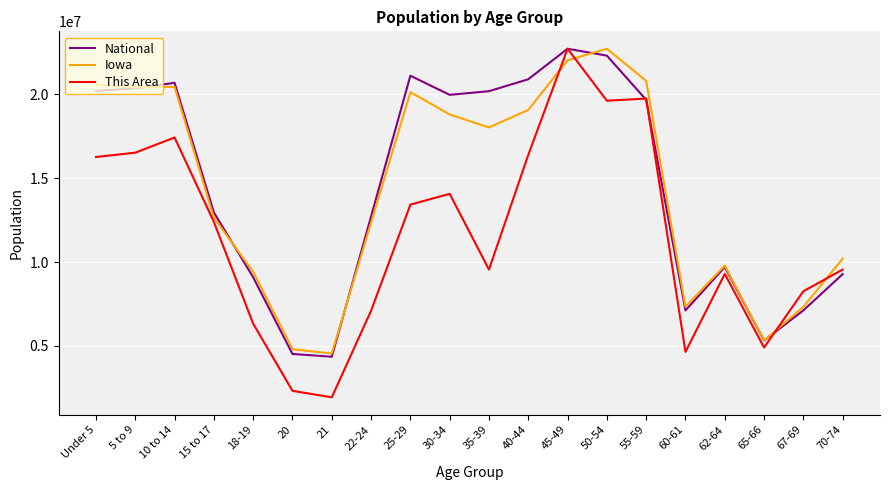

What are all the series names shown in the legend?

National, Iowa, This Area